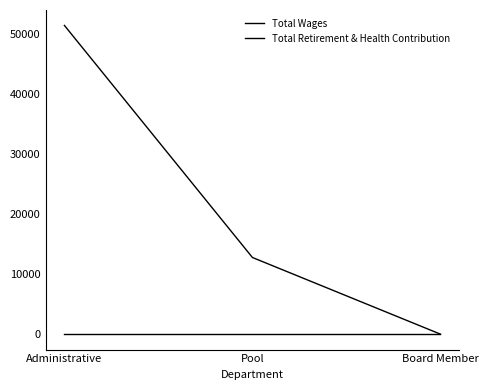

Is this an area chart (filled region under the line)?

No